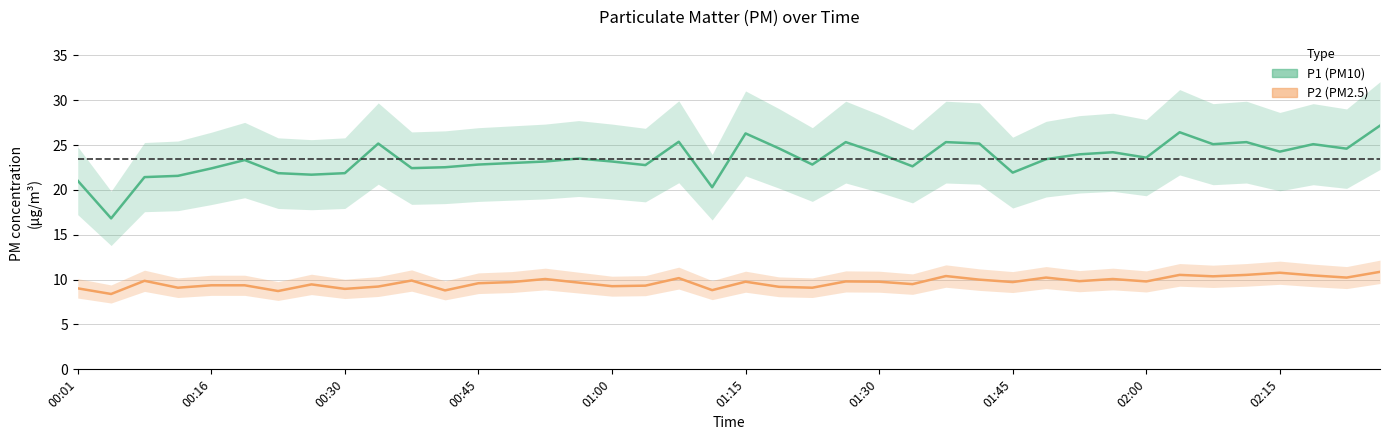

How many values in the P1 series are below 23?

16